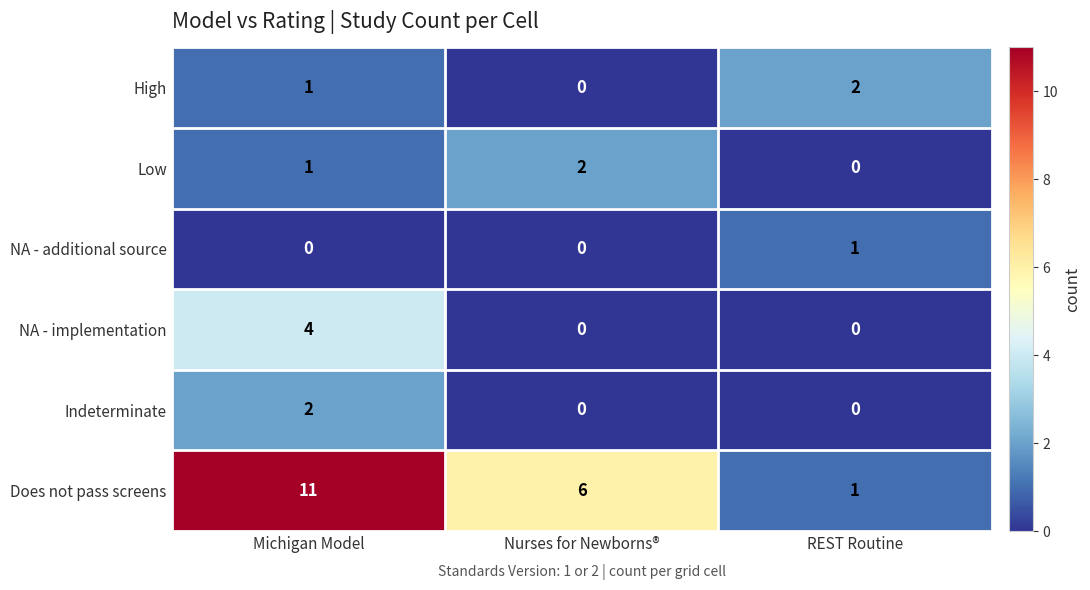

What is the sum of the Does not pass screens values at Michigan Model and REST Routine?

12